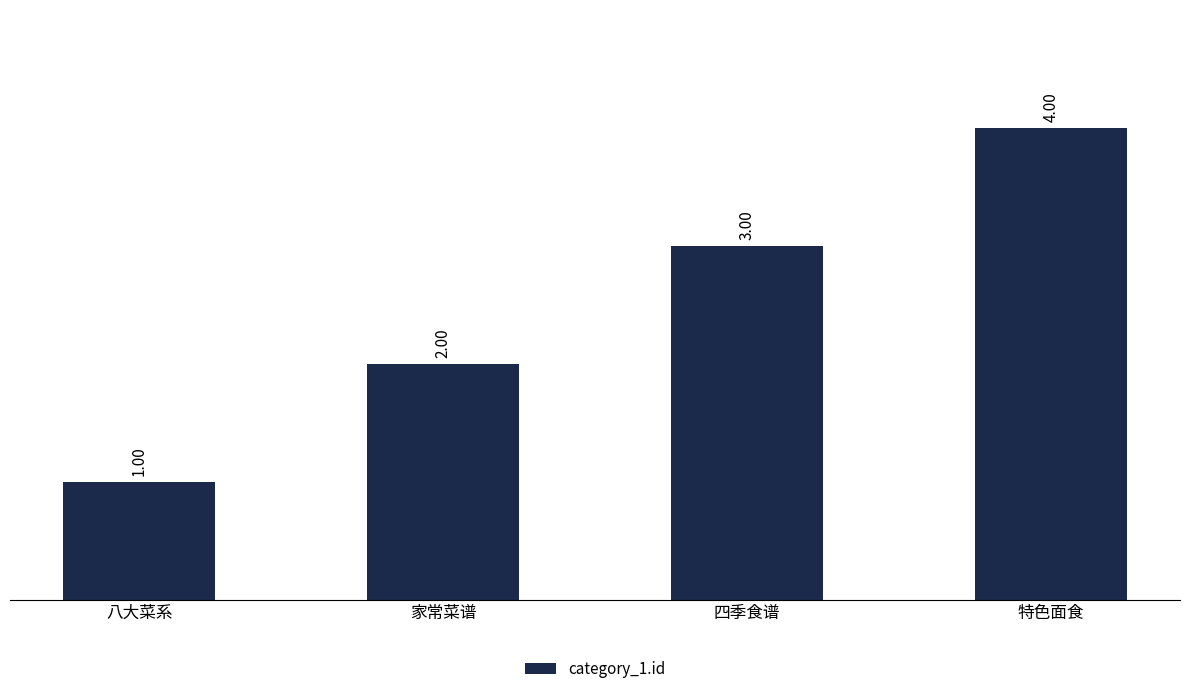

Are the bars grouped side by side (vs. stacked)?

No